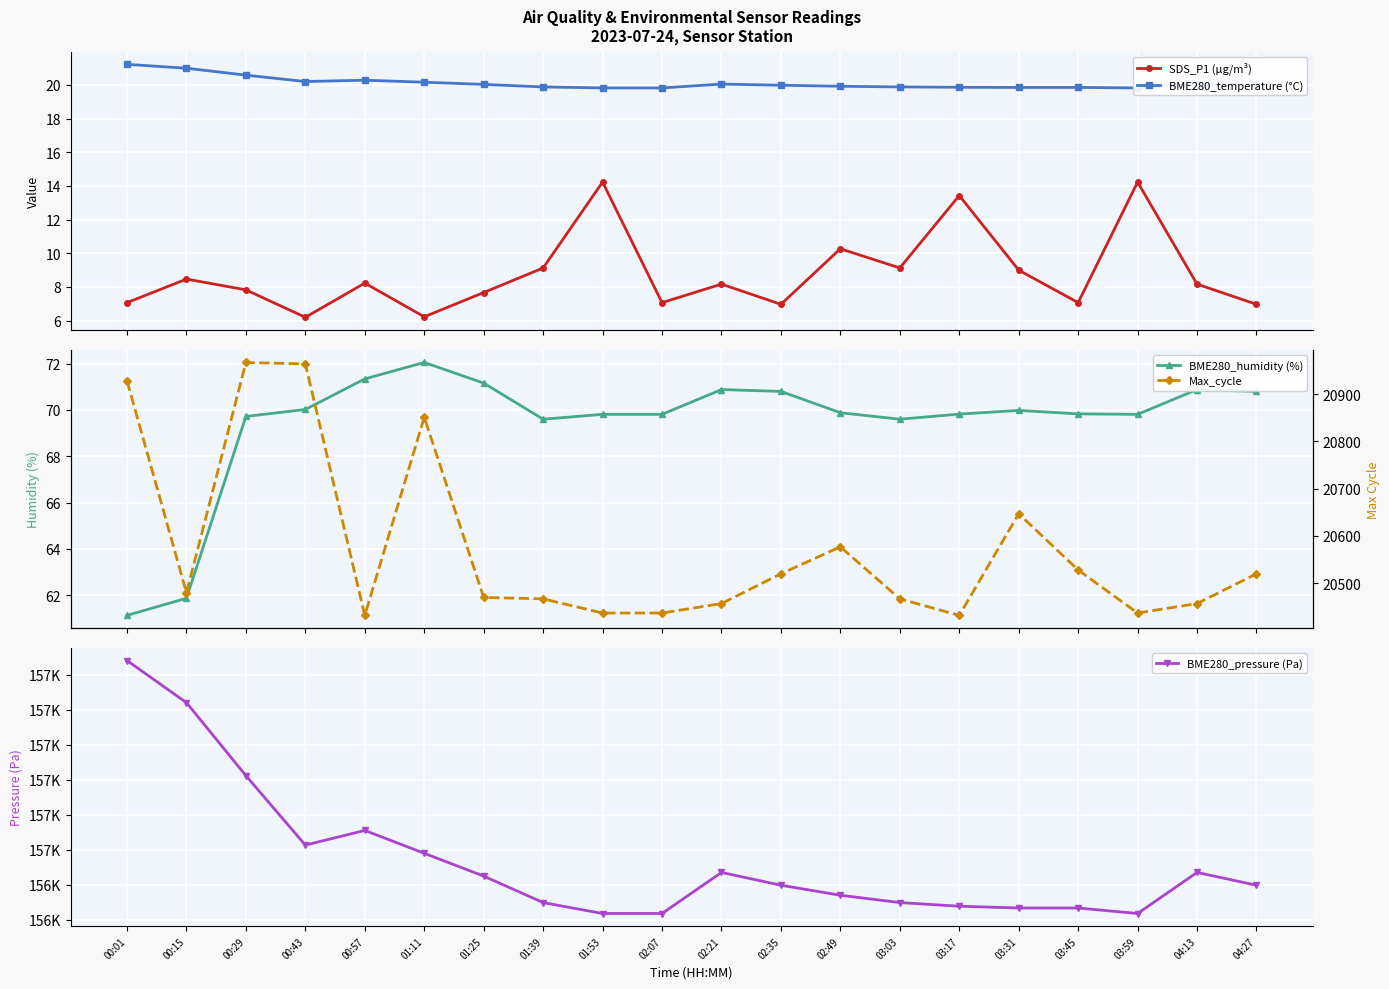

What is the average value of the BME280_temperature (°C) series?

20.1